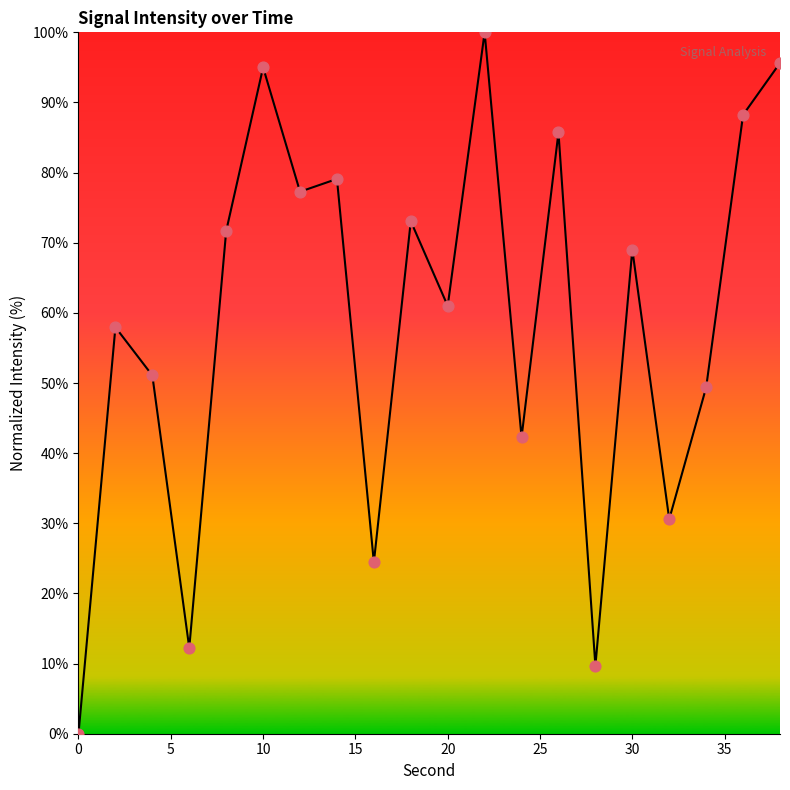

What is the maximum value shown in the chart?

100.0